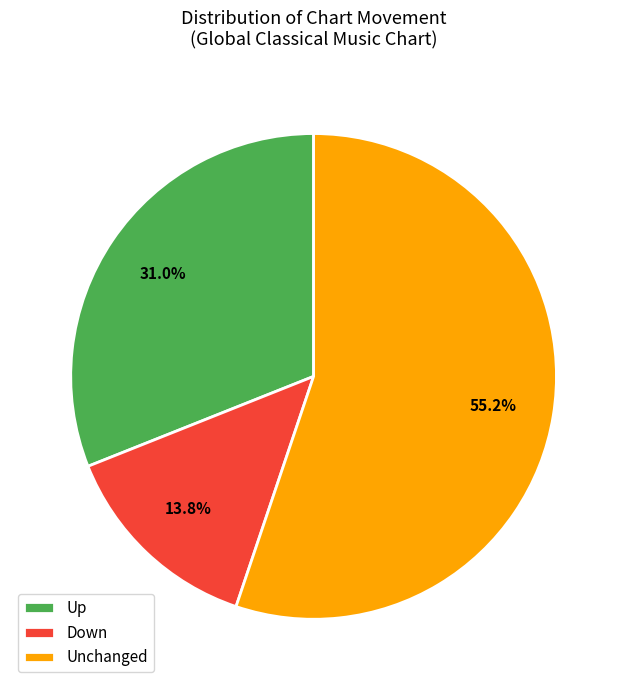

How many segments does this pie chart have?

3